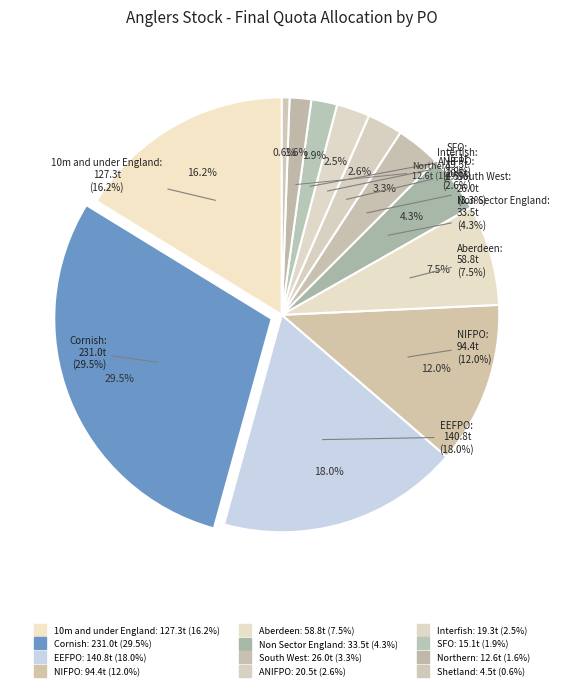

What percentage do Interfish and ANIFPO together represent?

5.1%